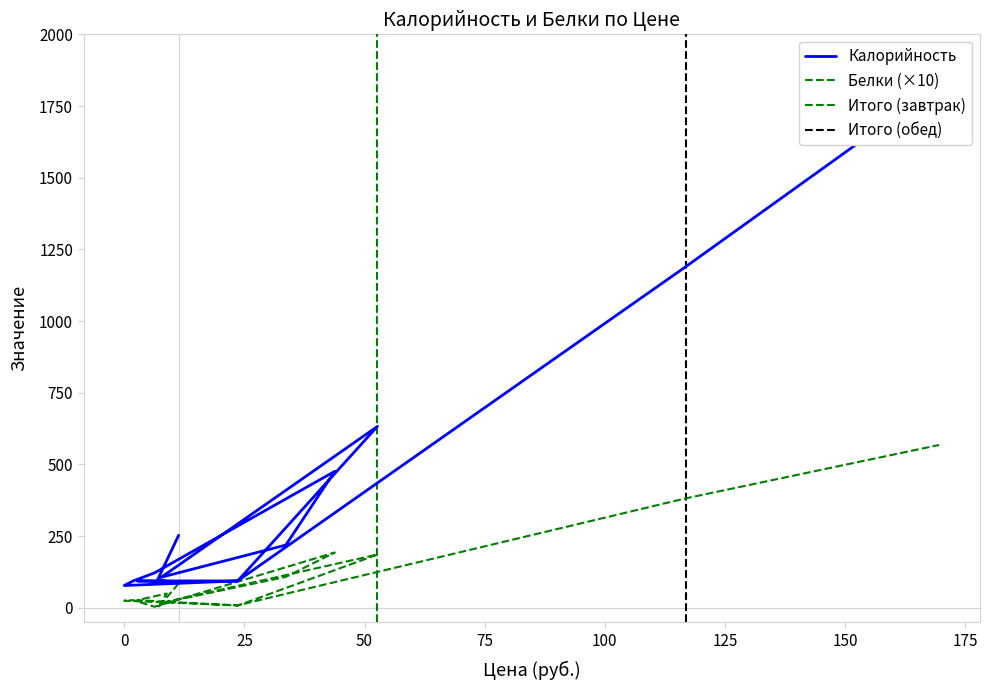

At which label does Белки first exceed 27?

11.31